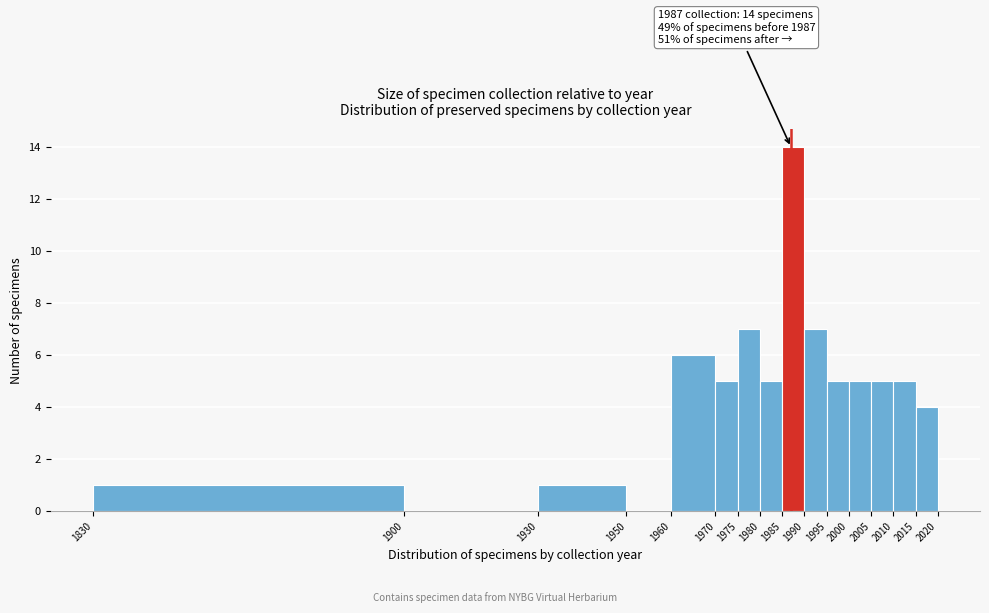

Which range on the x-axis has the tallest bar?

1985 to 1990